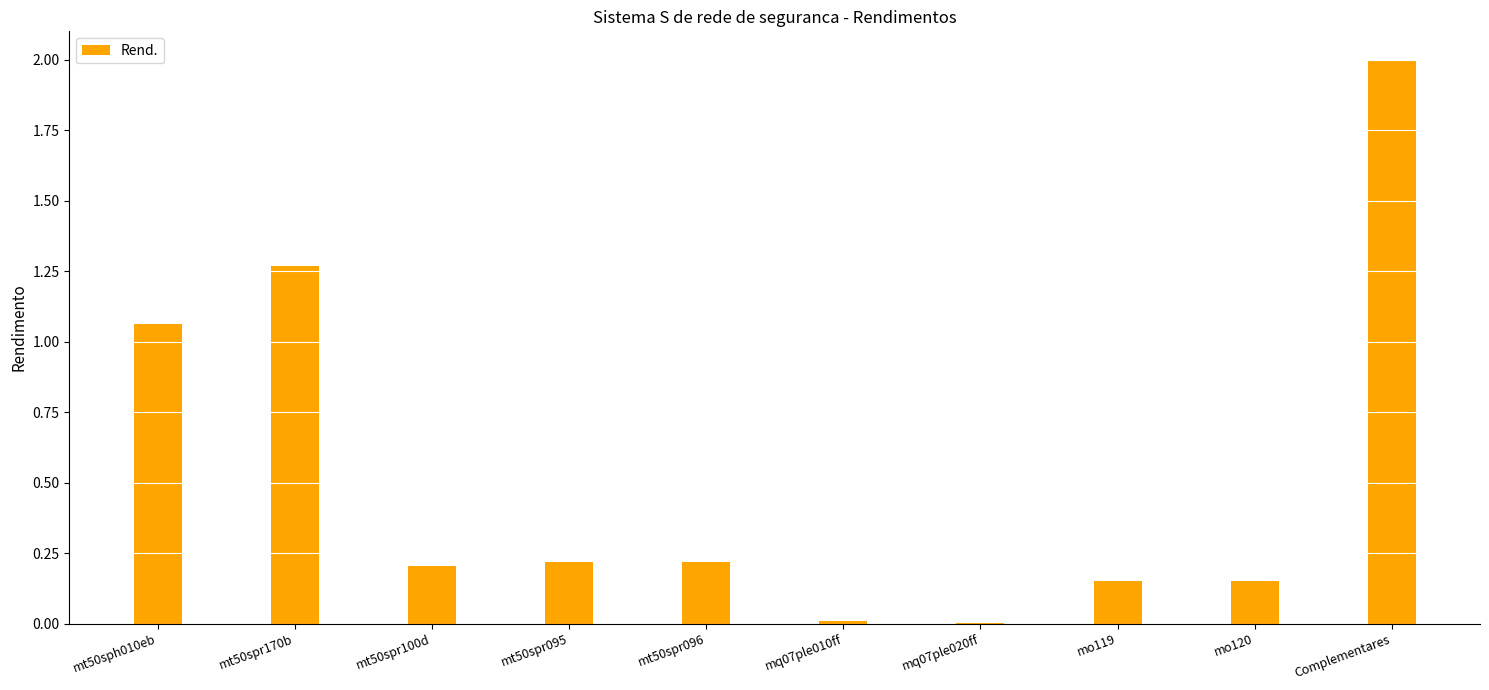

What is the difference between the values at mt50spr100d and mq07ple010ff?

0.2